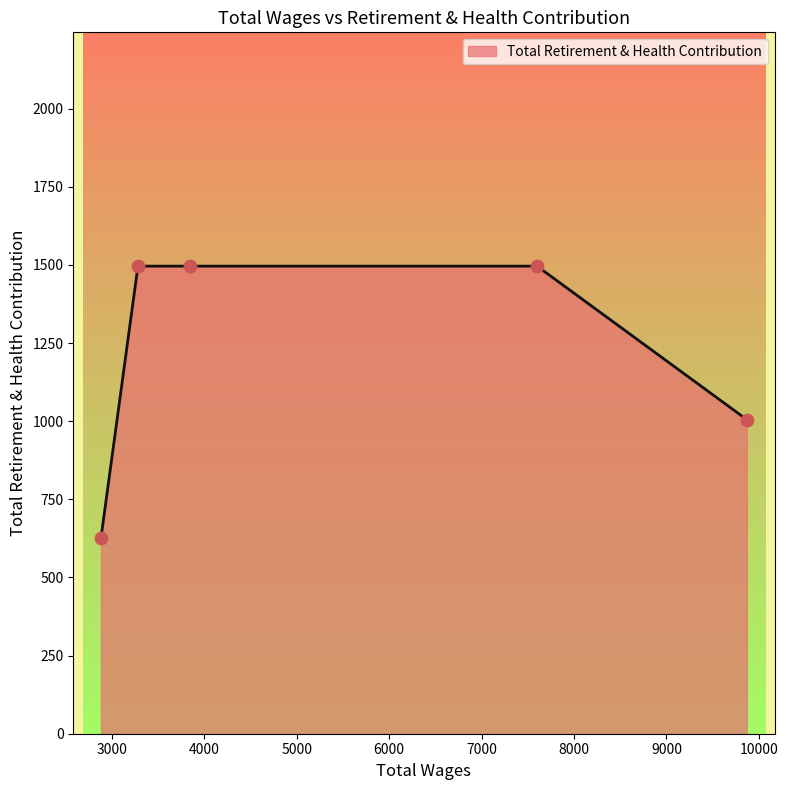

What is the smallest value displayed?

627